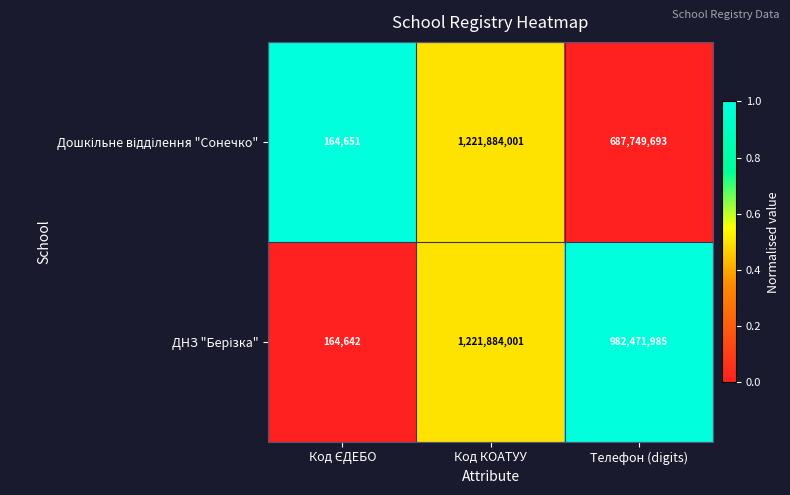

What is the minimum value shown in the chart?

164642